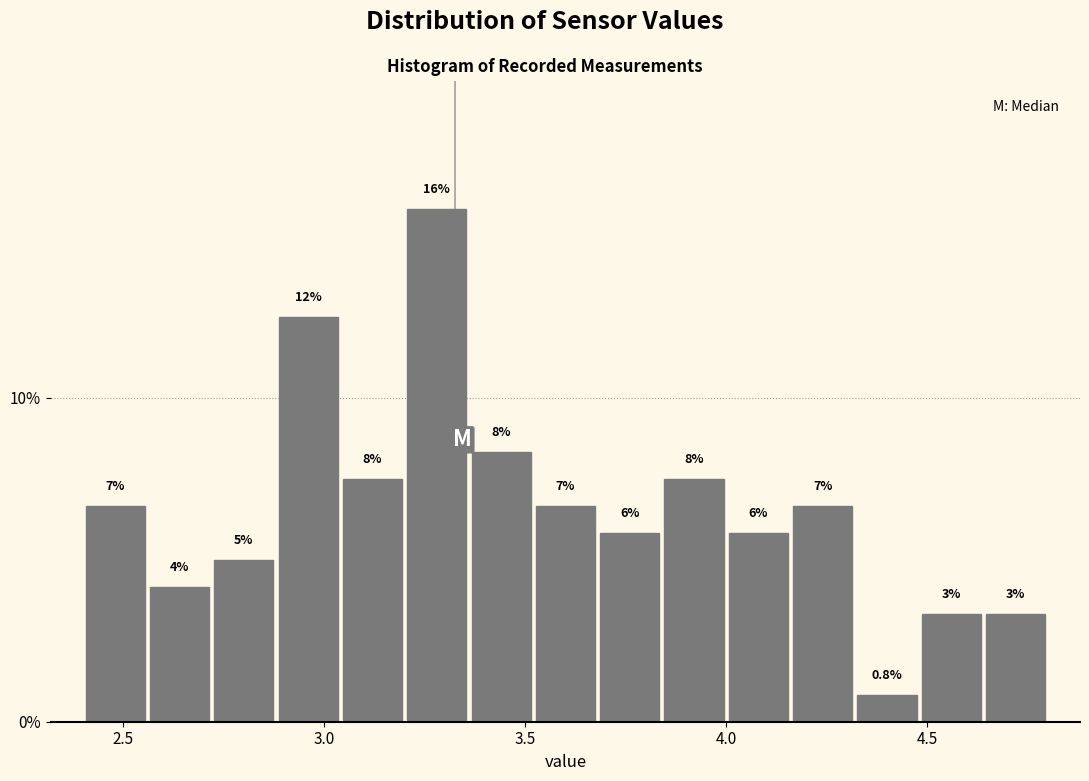

Around what value on the x-axis is the tallest bar? Give the approximate position of its centre, as read against the axis.

3.30